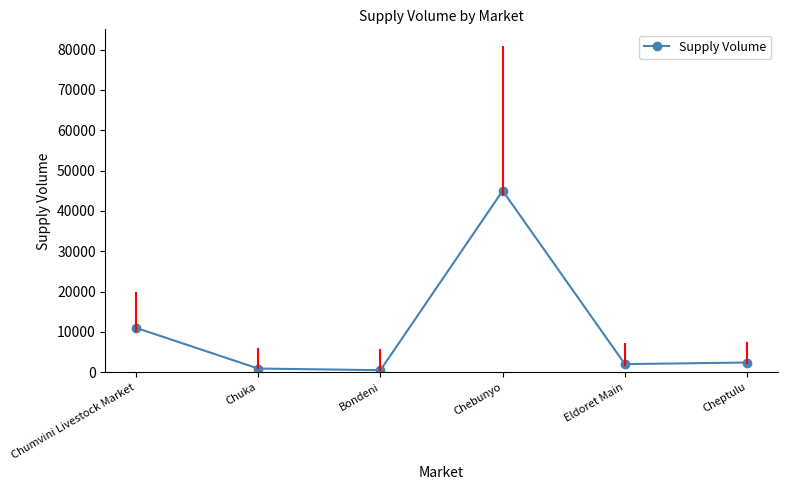

What is the sum of the values at Cheptulu and Eldoret Main?

4400